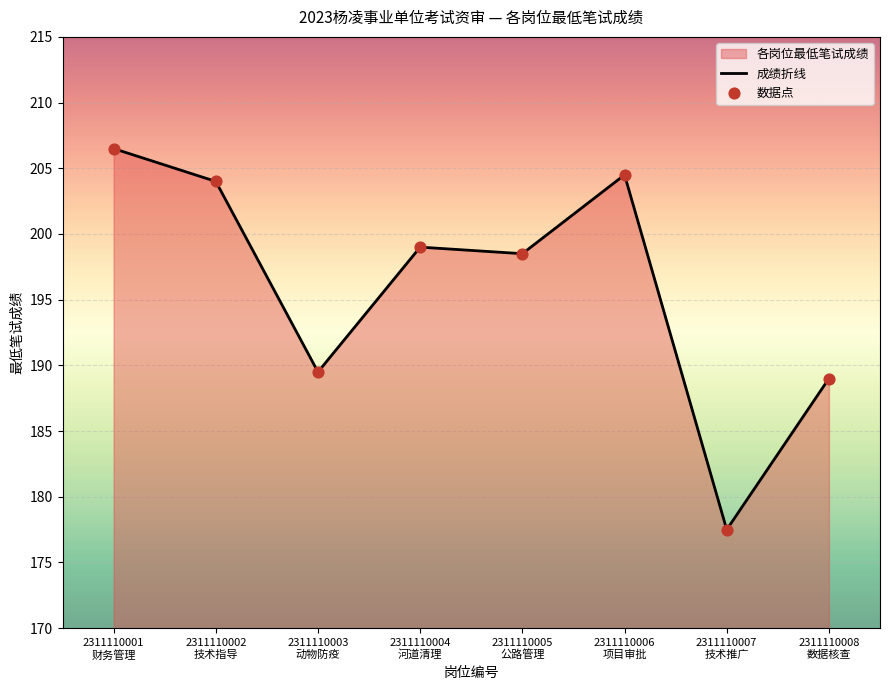

What is the sum of all values?

1568.5